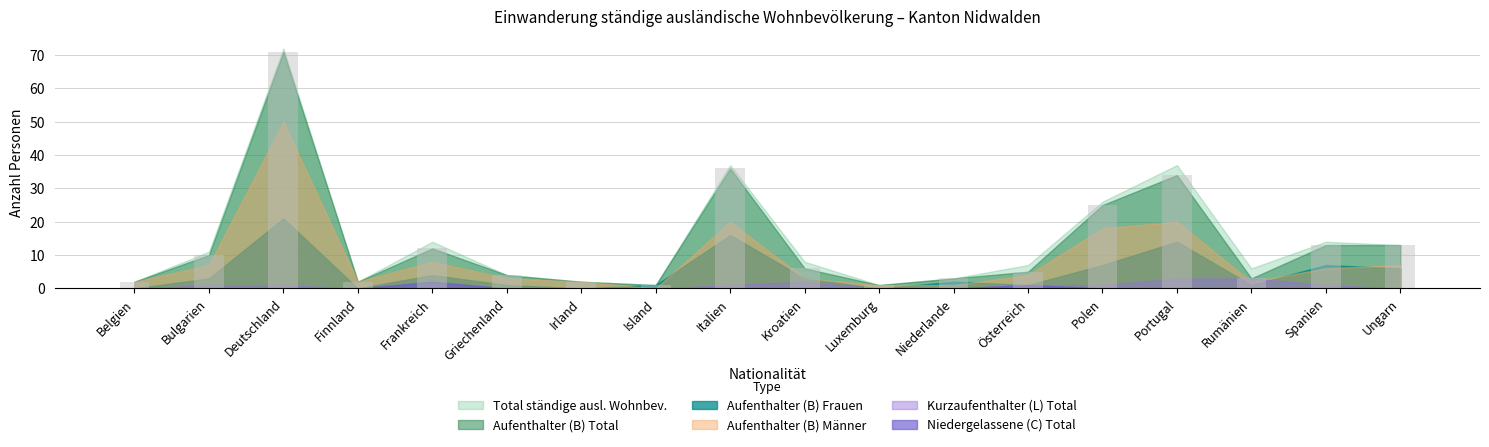

Reading left to right, list all the values displayed in this chart.

Belgien=2	Bulgarien=10	Deutschland=71	Finnland=2	Frankreich=12	Griechenland=4	Irland=2	Island=1	Italien=36	Kroatien=6	Luxemburg=1	Niederlande=3	Österreich=5	Polen=25	Portugal=34	Rumänien=3	Spanien=13	Ungarn=13